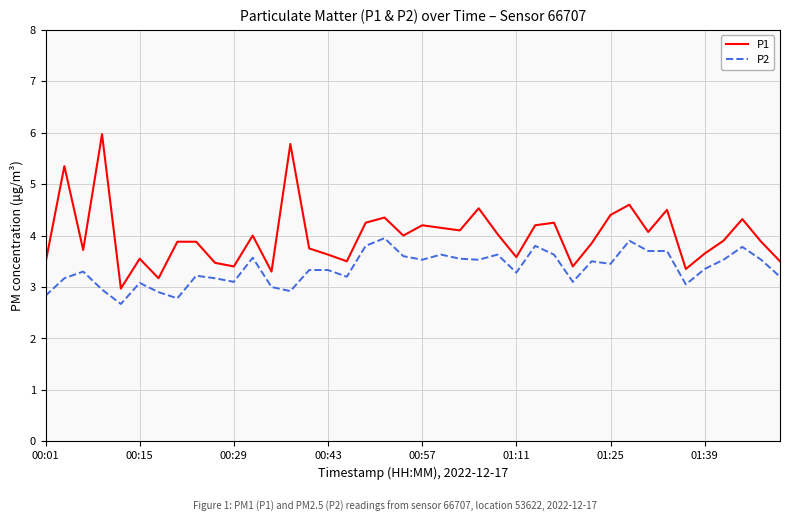

Which series has the largest range (max minus min)?

P1